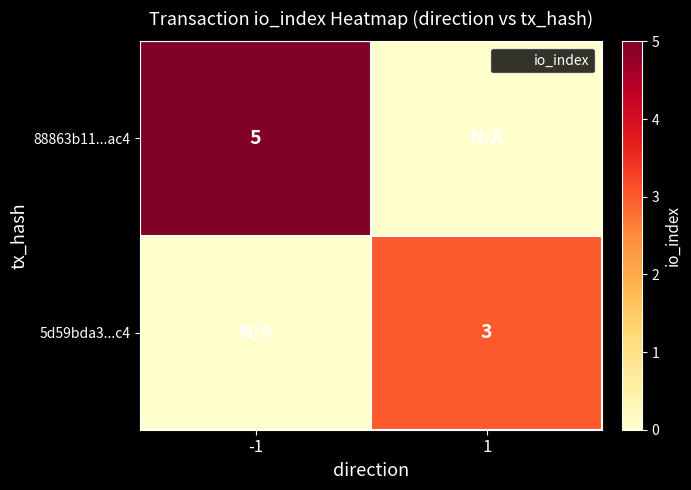

Where is 5d59bda3...c4 nearest to the value 1?

-1